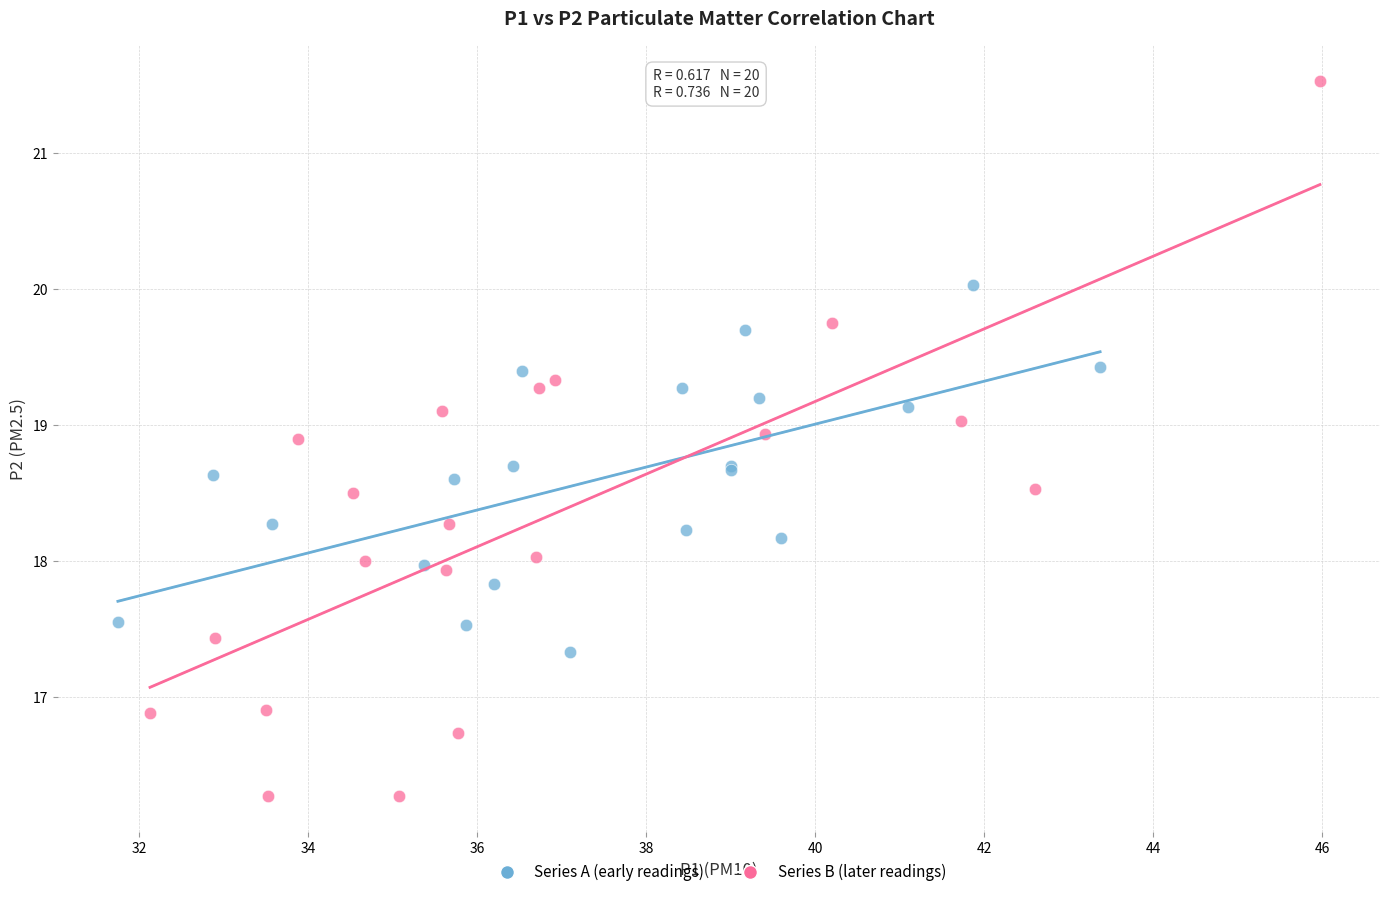

What are all the series names shown in the legend?

Series A (early readings), Series B (later readings)